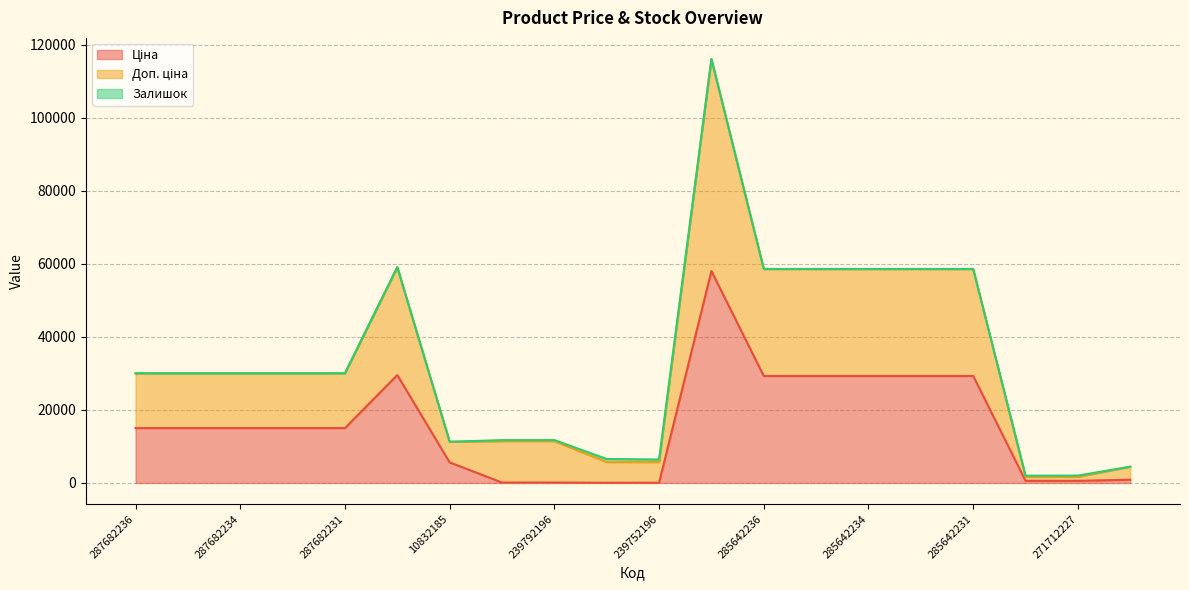

At how many categories does at least one series exceed 59077?

2